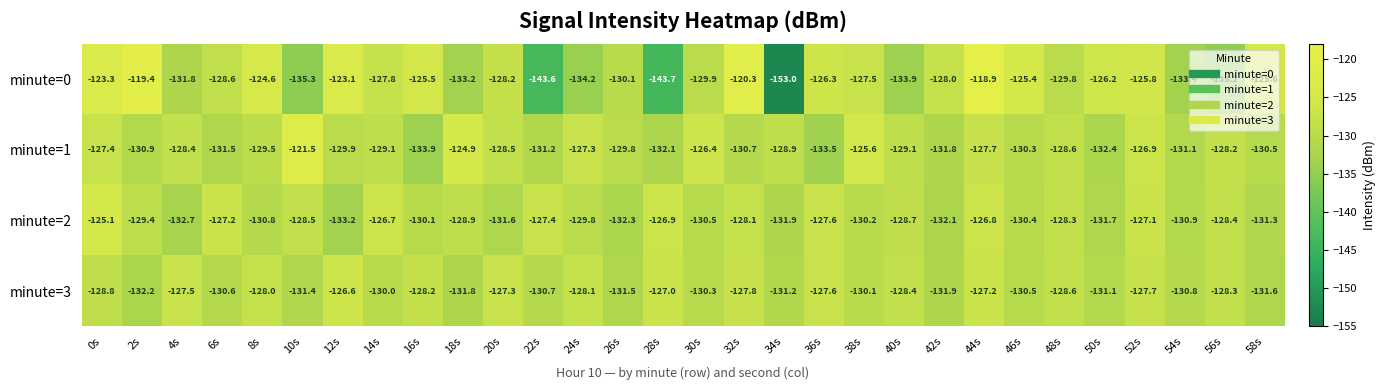

Rank the categories by minute=2 value from lowest to highest.

12s, 4s, 26s, 42s, 34s, 50s, 20s, 58s, 54s, 8s, 30s, 46s, 38s, 16s, 24s, 2s, 18s, 40s, 10s, 56s, 48s, 32s, 36s, 22s, 6s, 52s, 28s, 44s, 14s, 0s